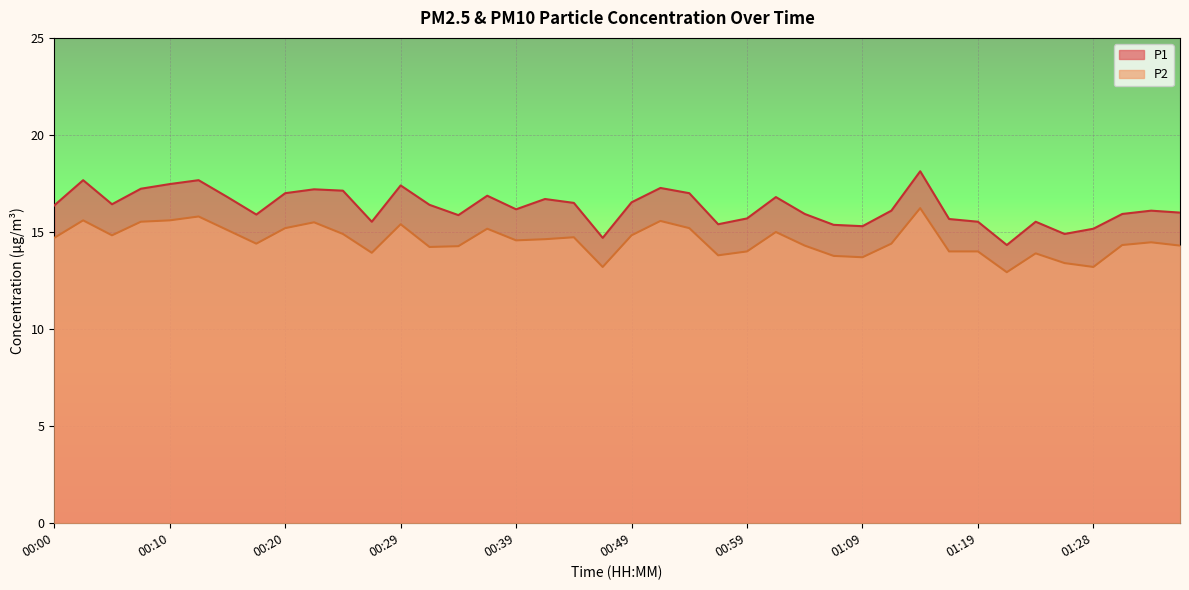

How many data points in P1 are less than 16?

16